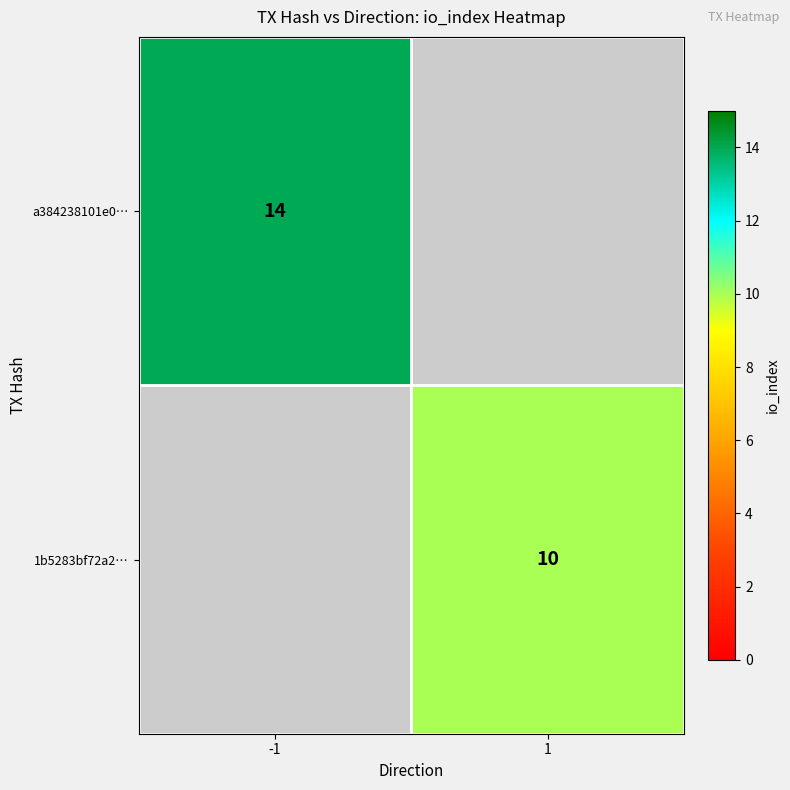

The a384238101e0… series shows 7 at -1. True or false?

False